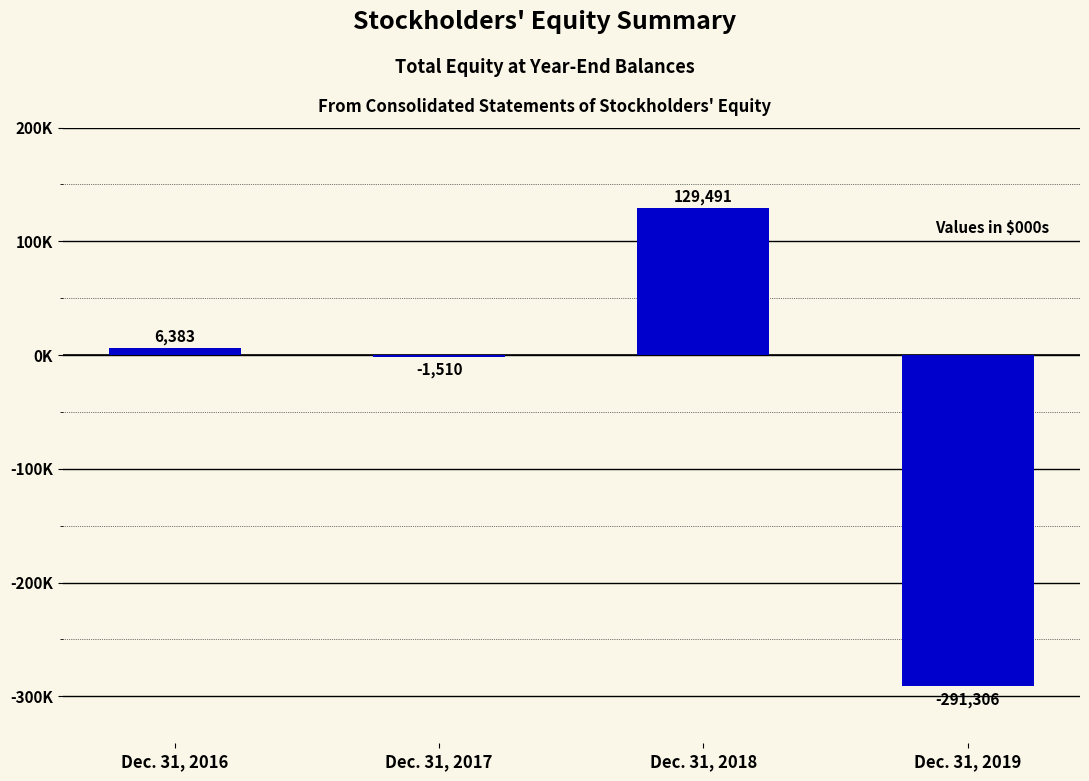

Where does the data first go above 6383?

Dec. 31, 2018